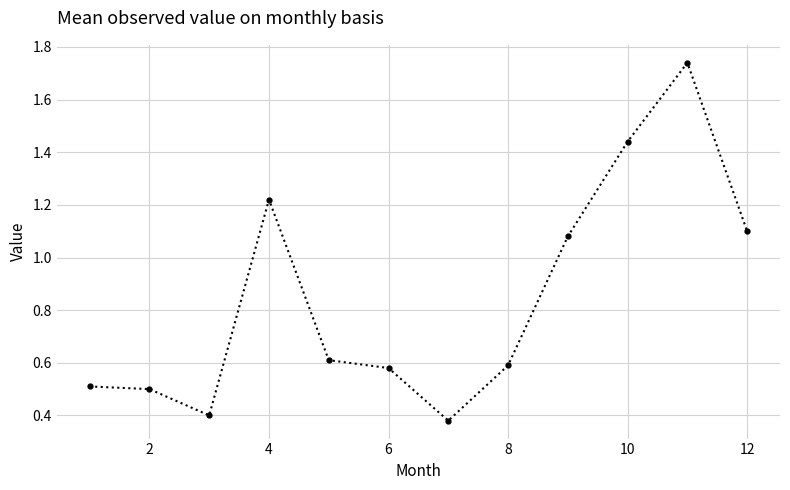

What is the sum of all values?

10.2